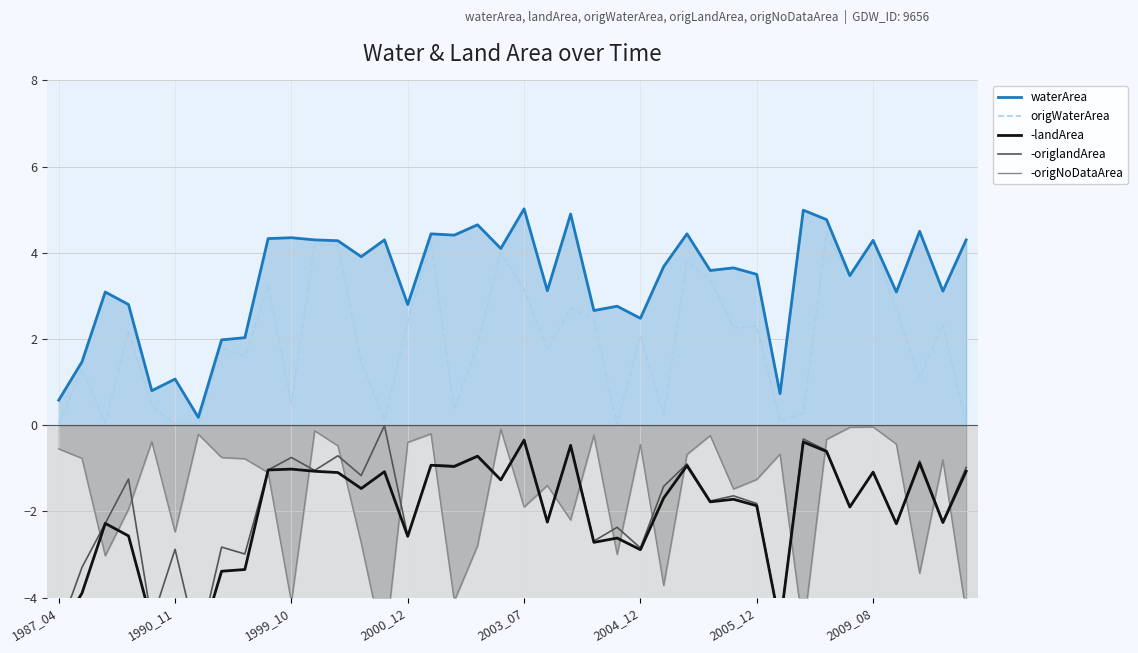

How many interior local valleys does the origWaterArea series have?

12